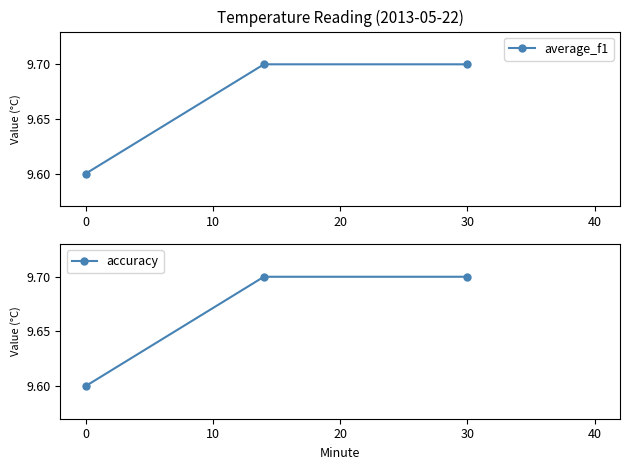

At 0, list the series in order from smallest to largest.

average_f1, accuracy